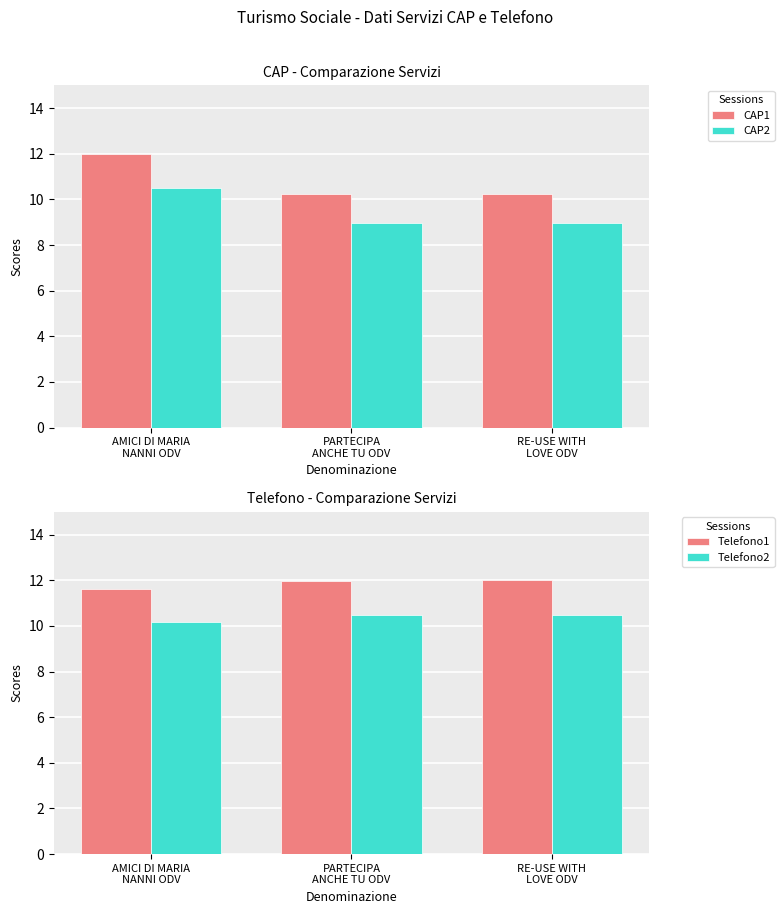

What is the maximum value for CAP1?

12.0